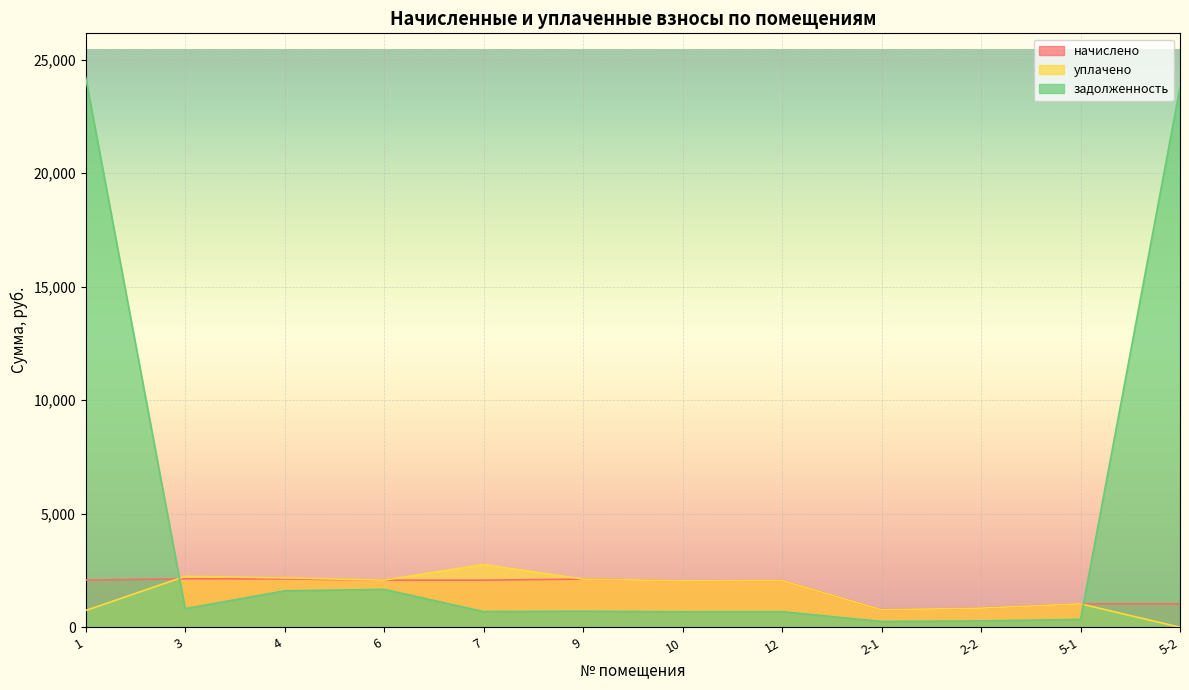

True or false: начислено has a value of 3015.7 at 9.

False